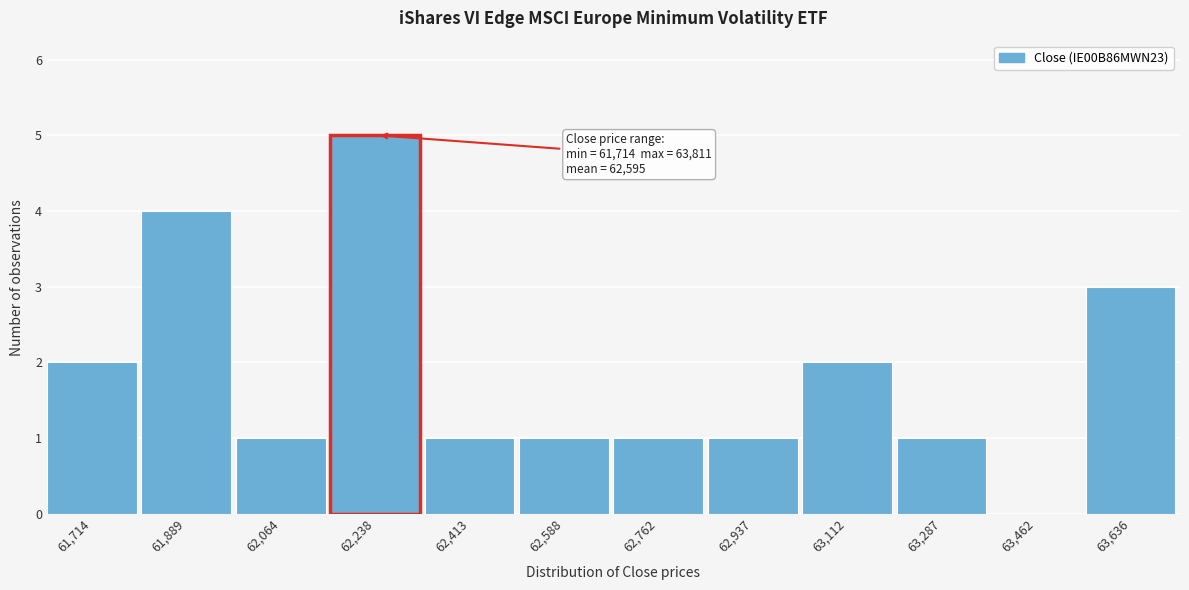

Reading left to right, transcribe all the data shown in this chart.

61,714=2	61,889=4	62,064=1	62,238=5	62,413=1	62,588=1	62,762=1	62,937=1	63,112=2	63,287=1	63,462=0	63,636=3